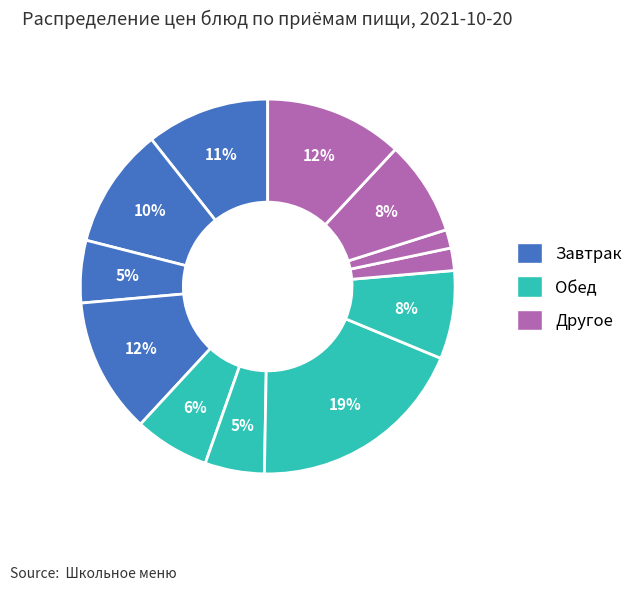

Count the number of slices in the pie.

12